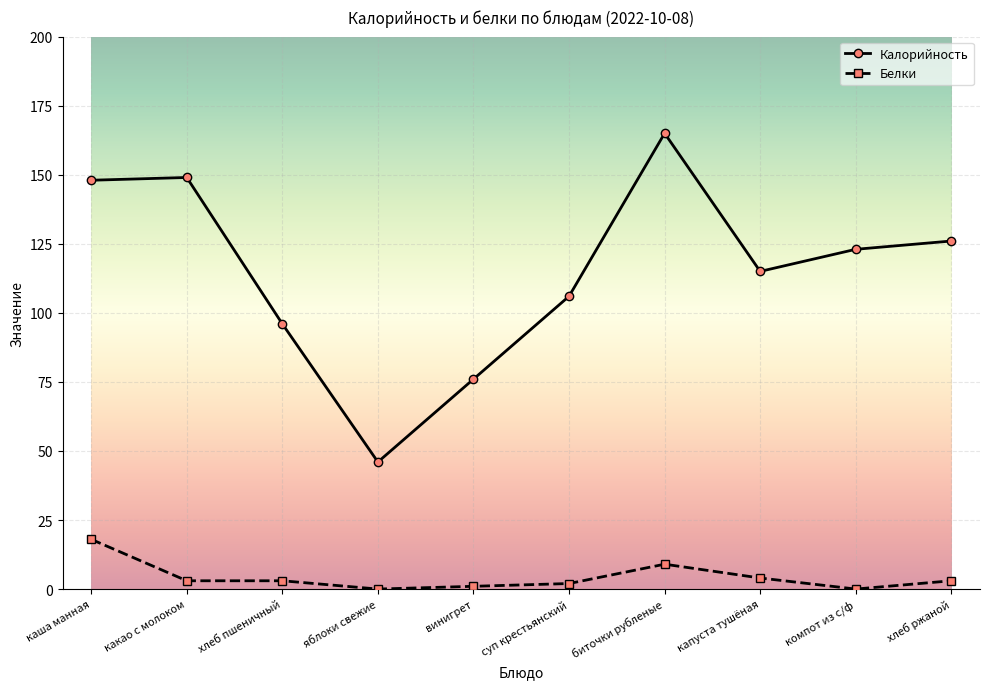

True or false: Калорийность has a value of 77 at капуста тушёная.

False